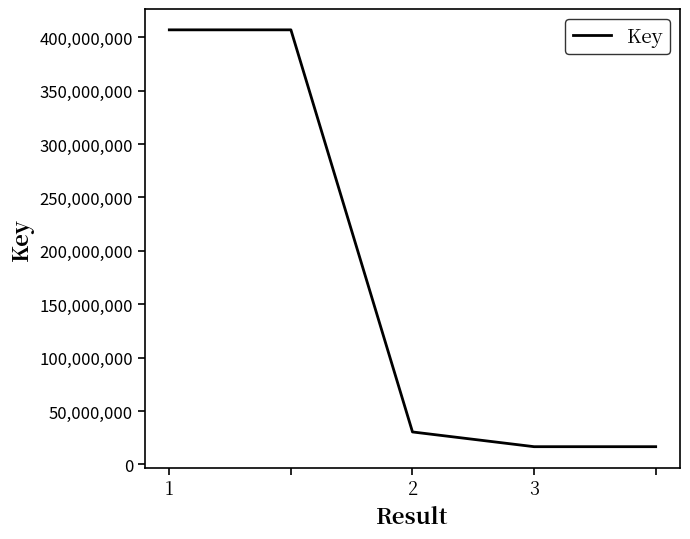

True or false: there are more than 2 points higher than both neighbors.

False